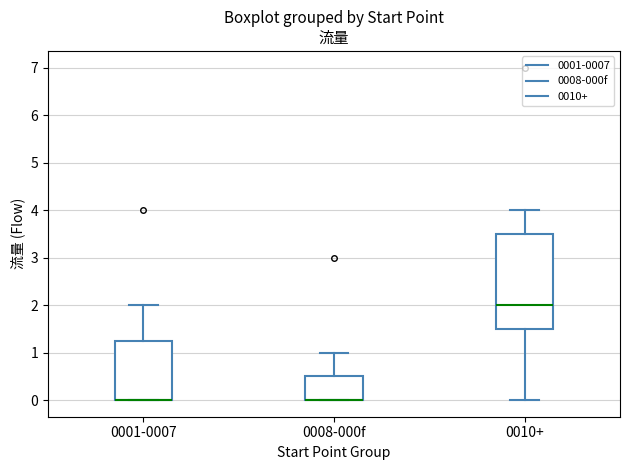

Reading left to right, read every box against the y-axis: the position of its median line, the range the box covers, and the ends of its whiskers. The values are not printed on the chart, so give them approximately, as read against the axis.

0001-0007: median 0.0 (drawn on the box's lower edge), box 0.0 to 1.3, whiskers 0.0 to 2.0
0008-000f: median 0.0 (drawn on the box's lower edge), box 0.0 to 0.5, whiskers 0.0 to 1.0
0010+: median 2.0, box 1.5 to 3.5, whiskers 0.0 to 4.0